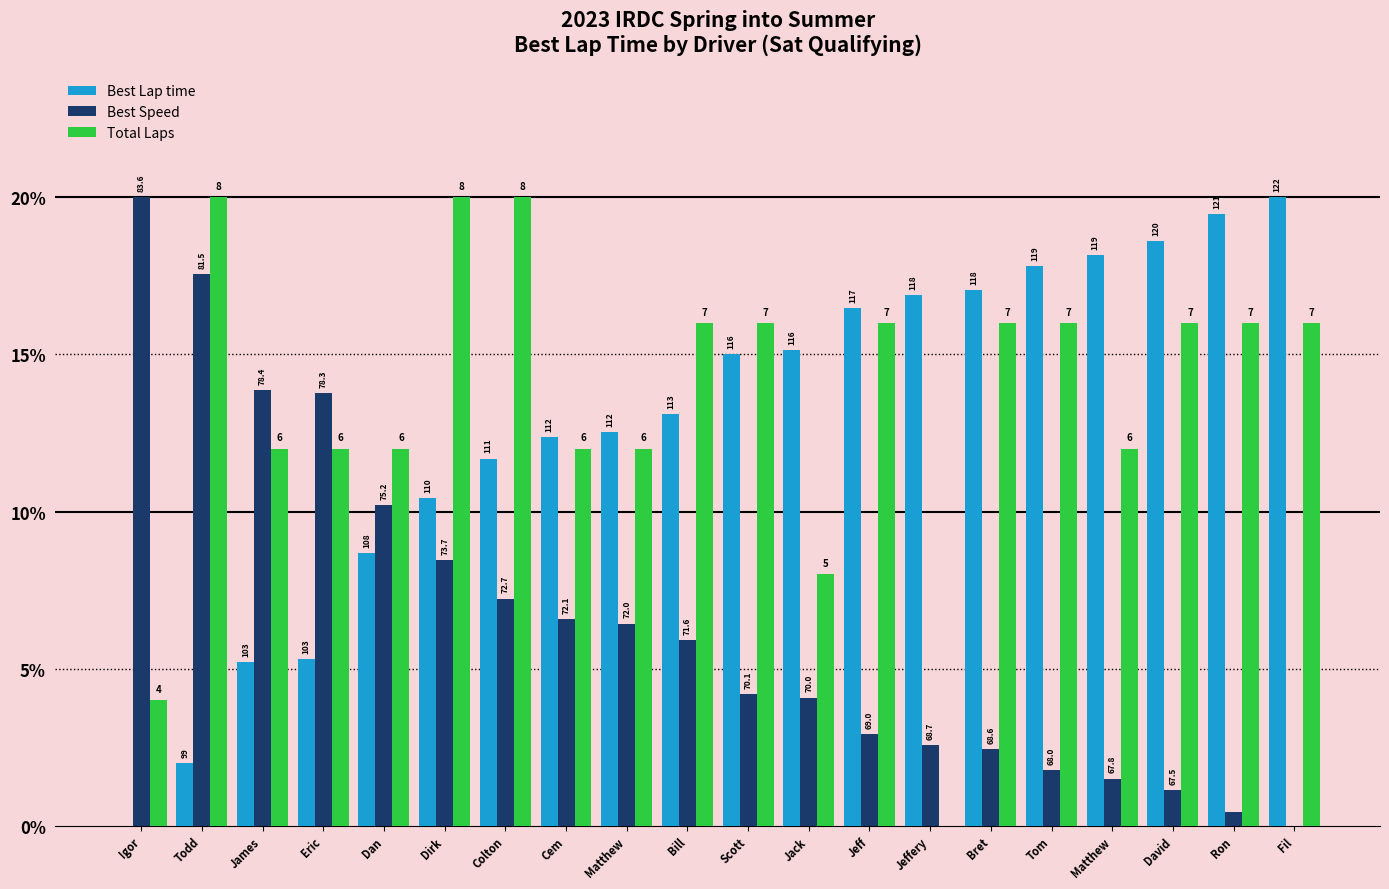

How many groups of bars are there?

20